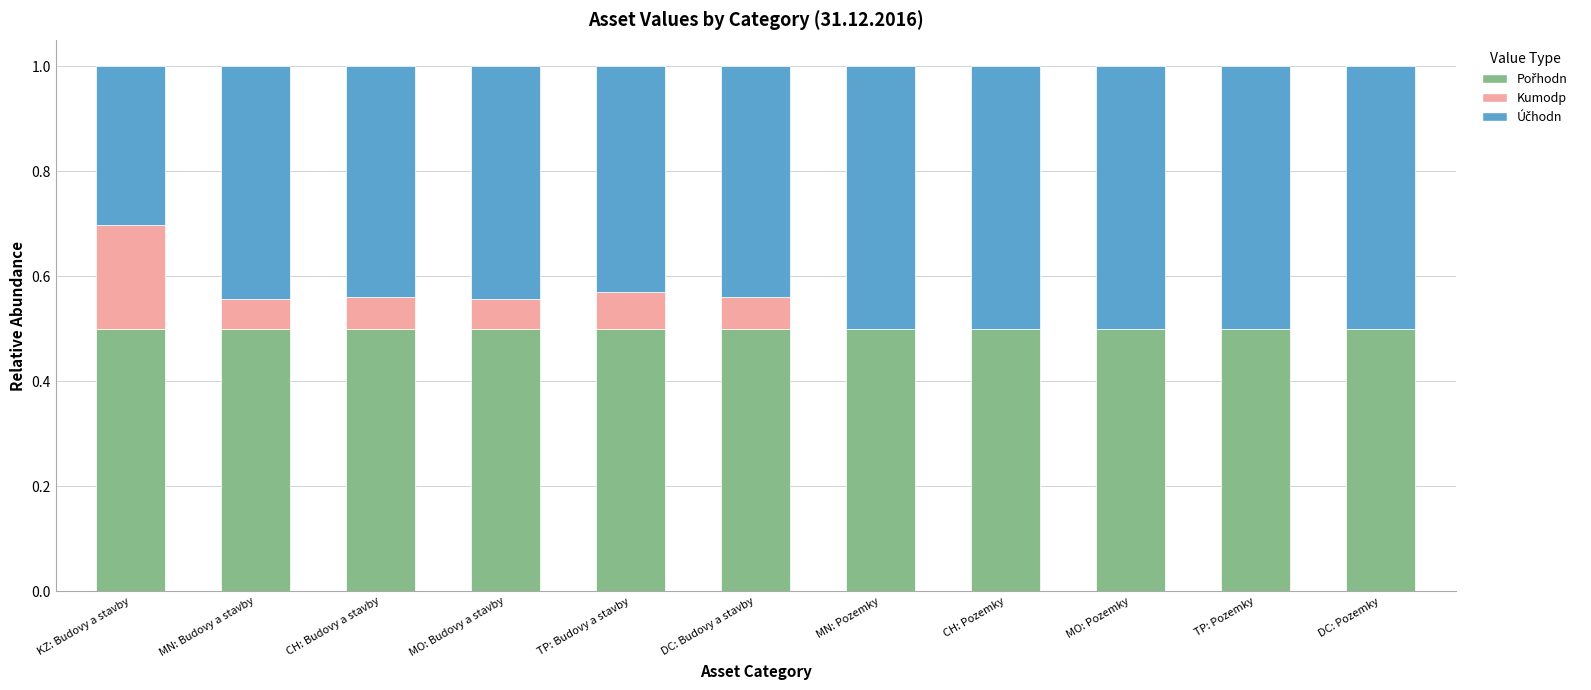

What is the total value across all series at CH: Pozemky?

1.0